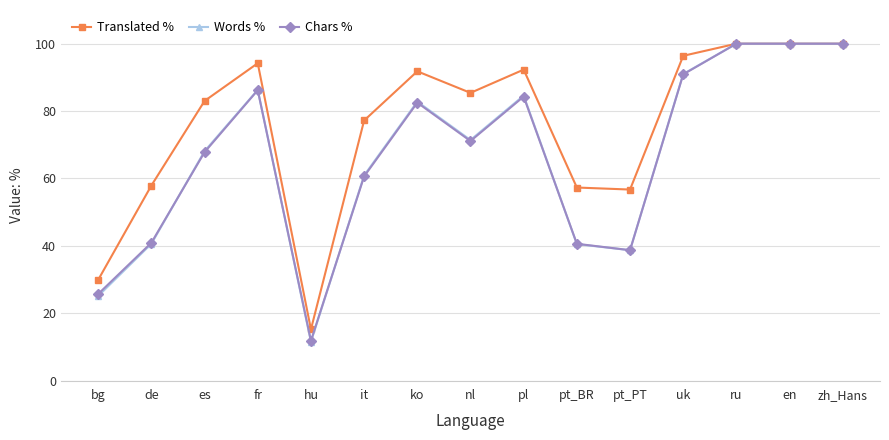

What is the total value across all series at ru?

300.0